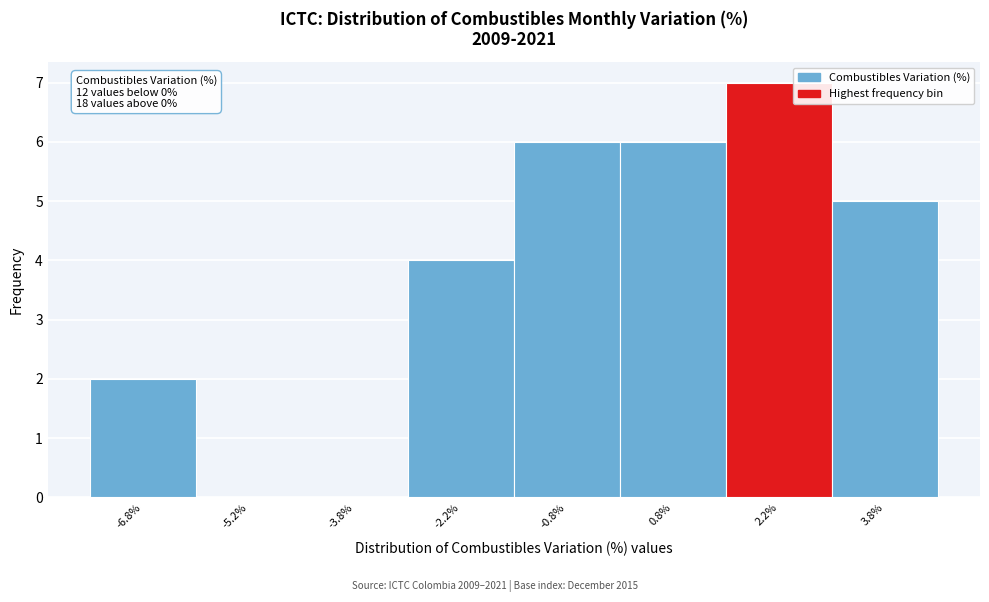

Which range on the x-axis has the tallest bar?

1.5 to 3.0